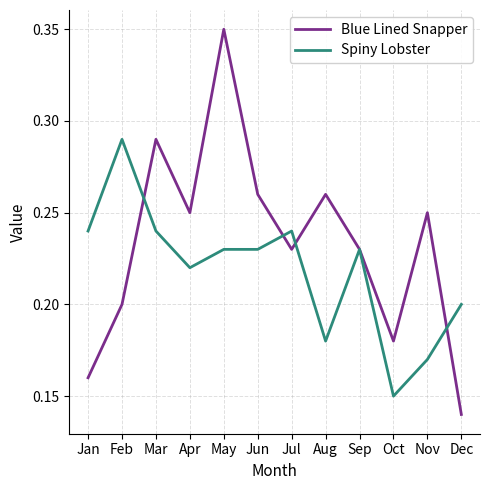

What is the sum of the Blue Lined Snapper values at Sep and Nov?

0.5